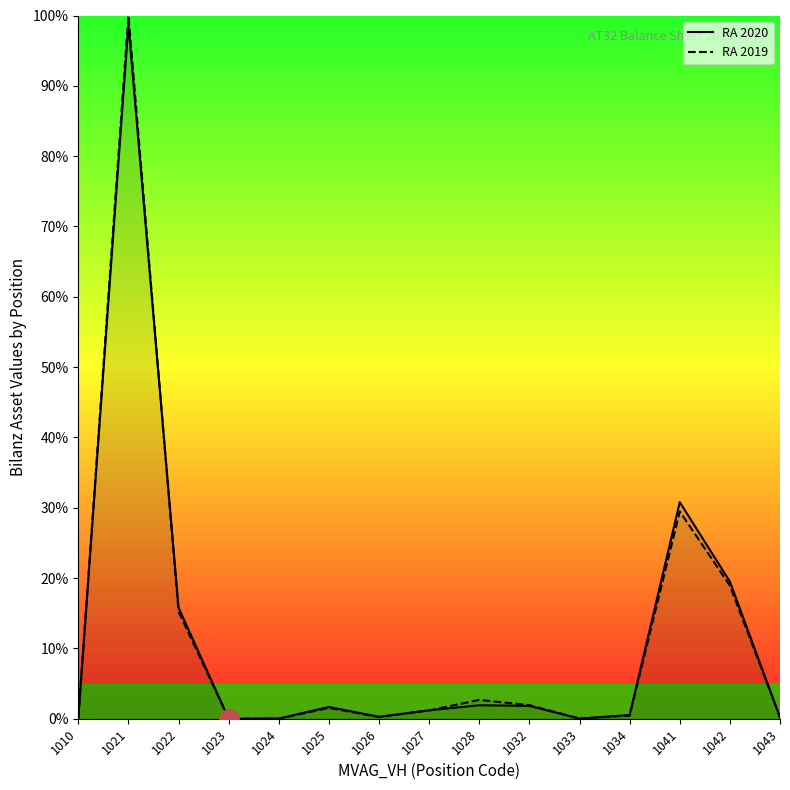

Which label corresponds to the smallest value in the chart?

1024